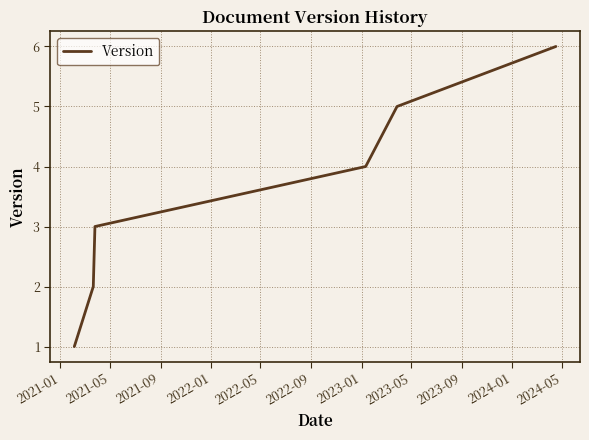

What is the greatest value displayed?

6